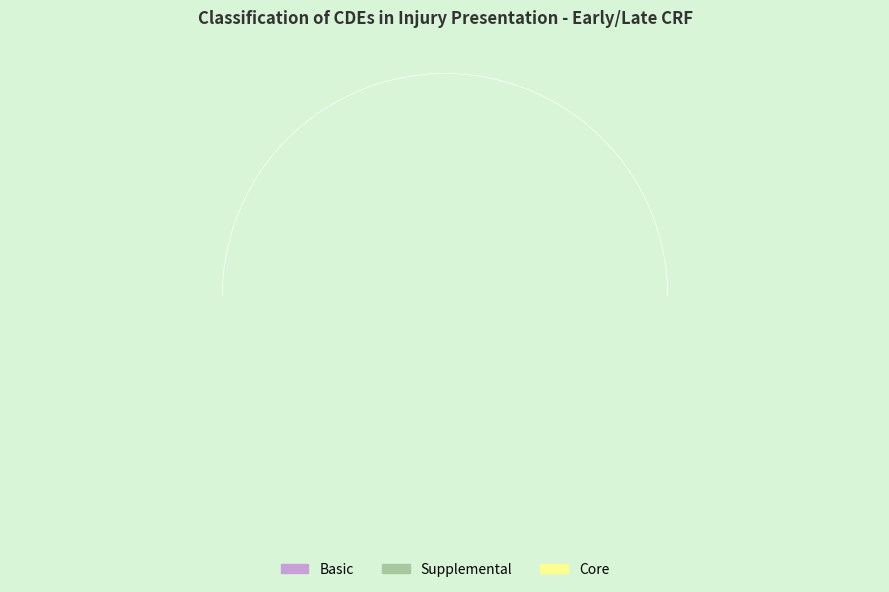

True or false: Supplemental - Single accounts for 12% of the total.

False